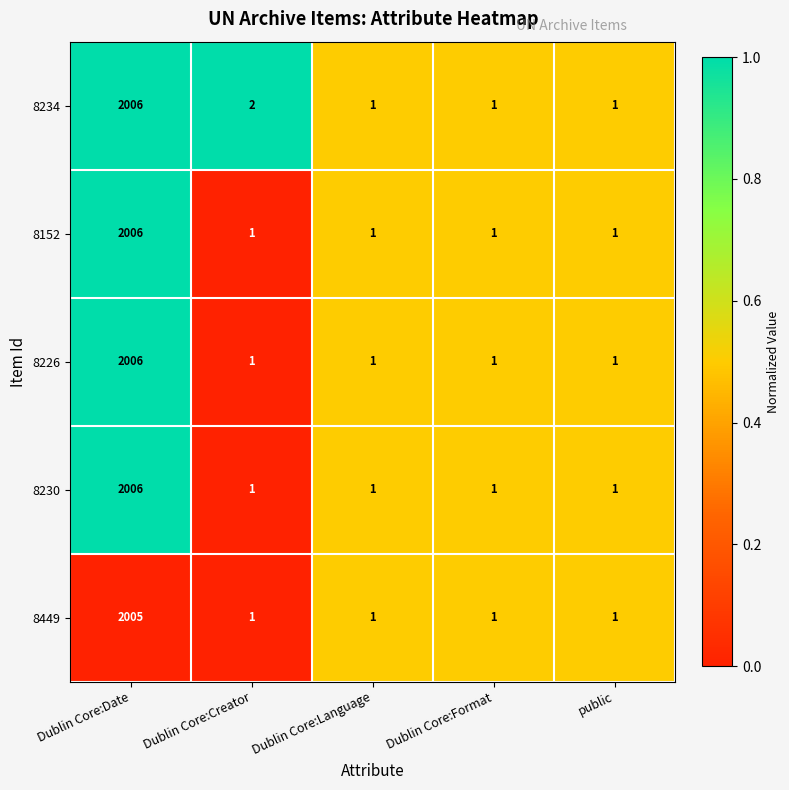

What is the total value across all series at Dublin Core:Language?

5